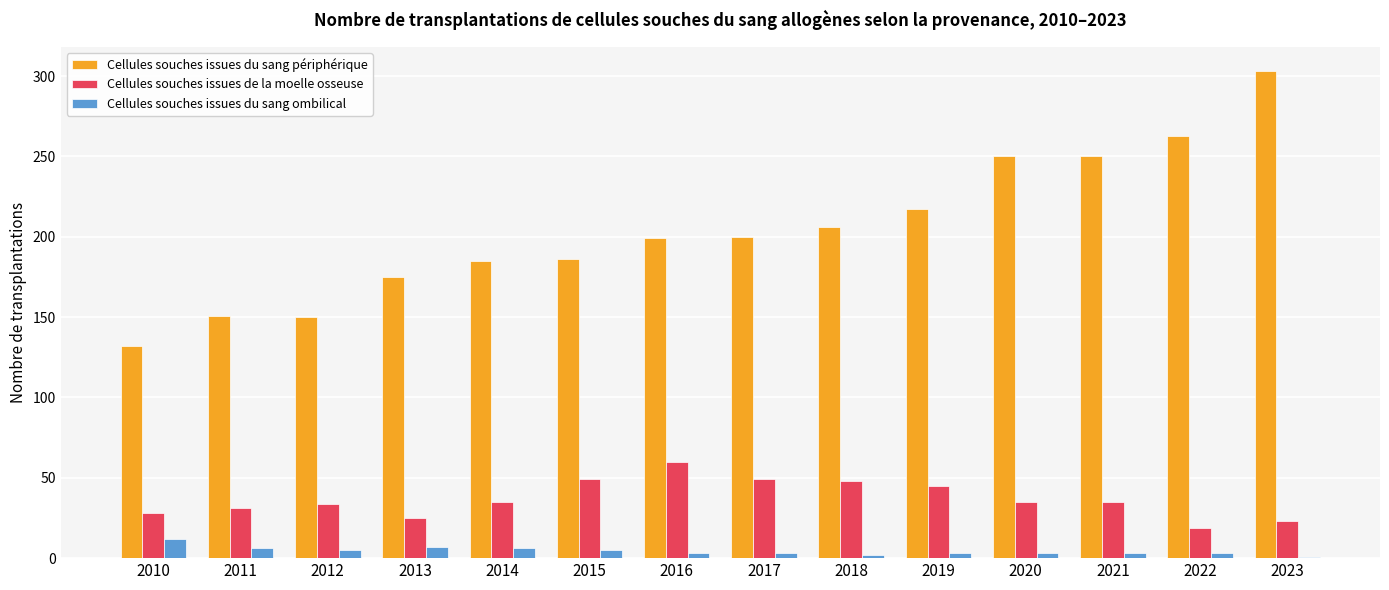

At 2020, list the series in order from largest to smallest.

Cellules souches issues du sang périphérique, Cellules souches issues de la moelle osseuse, Cellules souches issues du sang ombilical